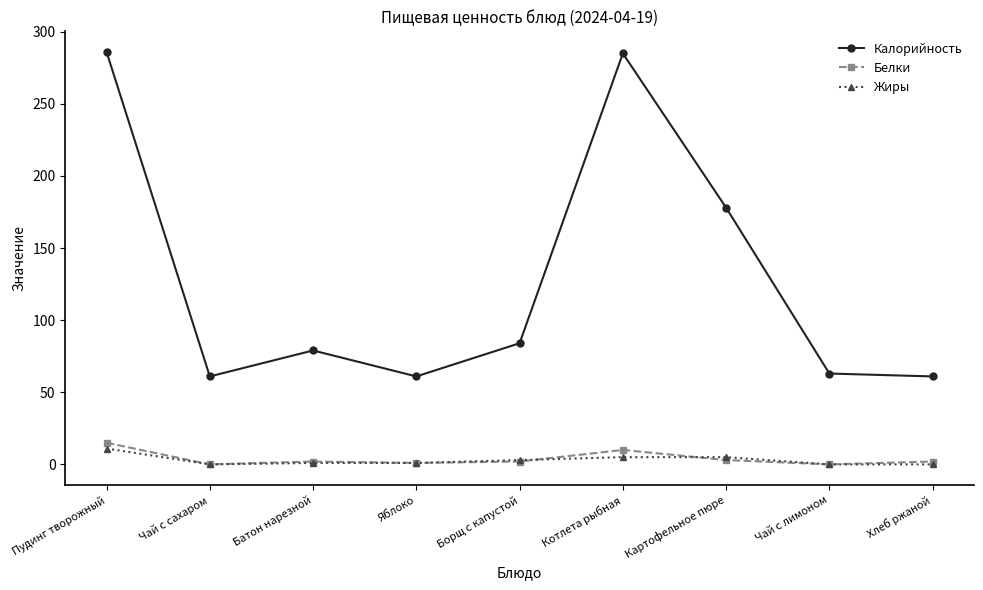

What is the value of the Калорийность point at the 1st from the left?

286